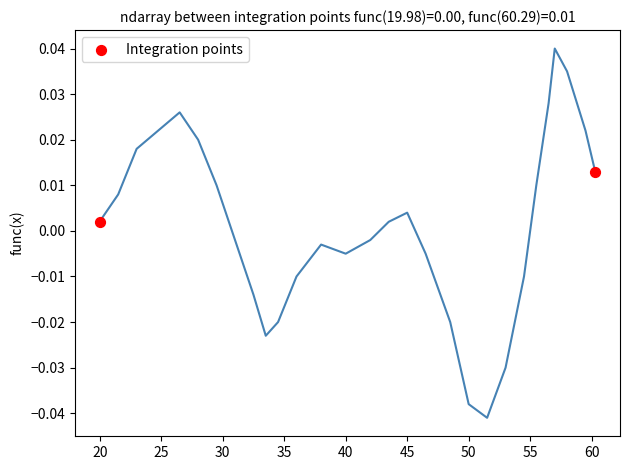

What is the range of X values (max minus min)?

40.3